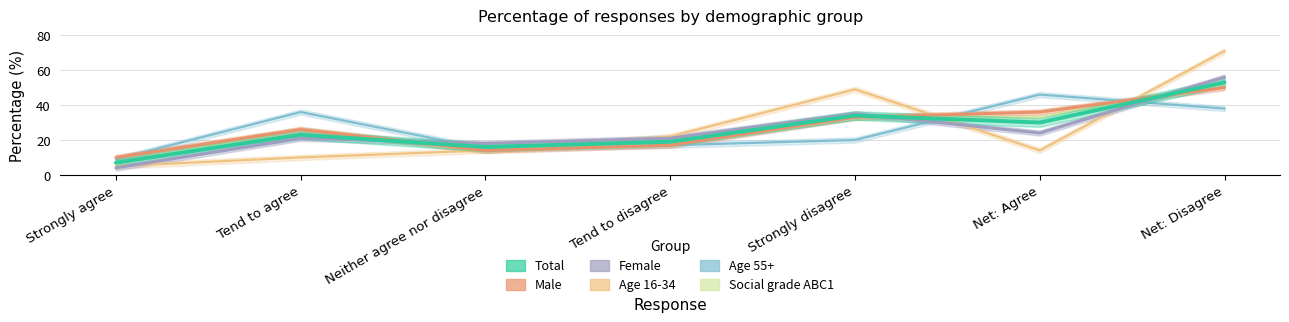

After their last crossing, which series has the higher values: Age 55+ or Age 16-34?

Age 16-34